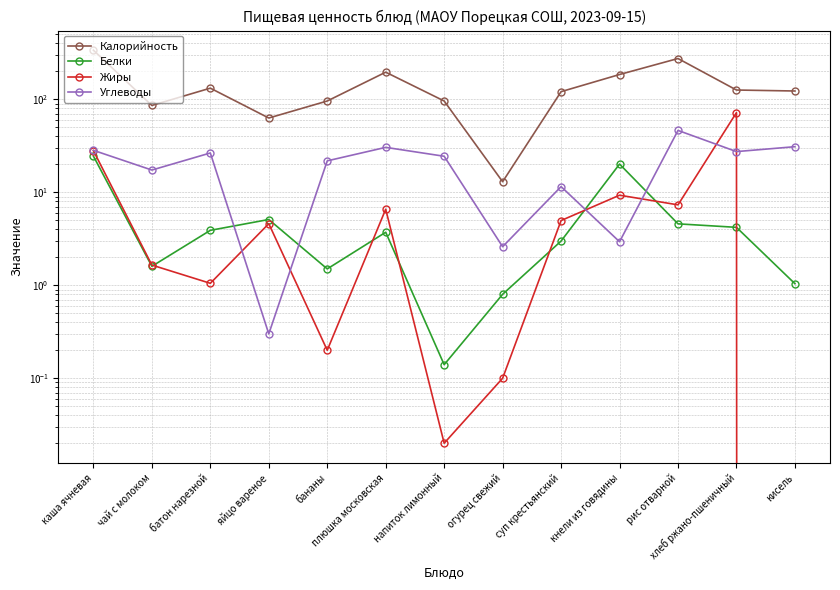

What is the average value of the Углеводы series?

20.8